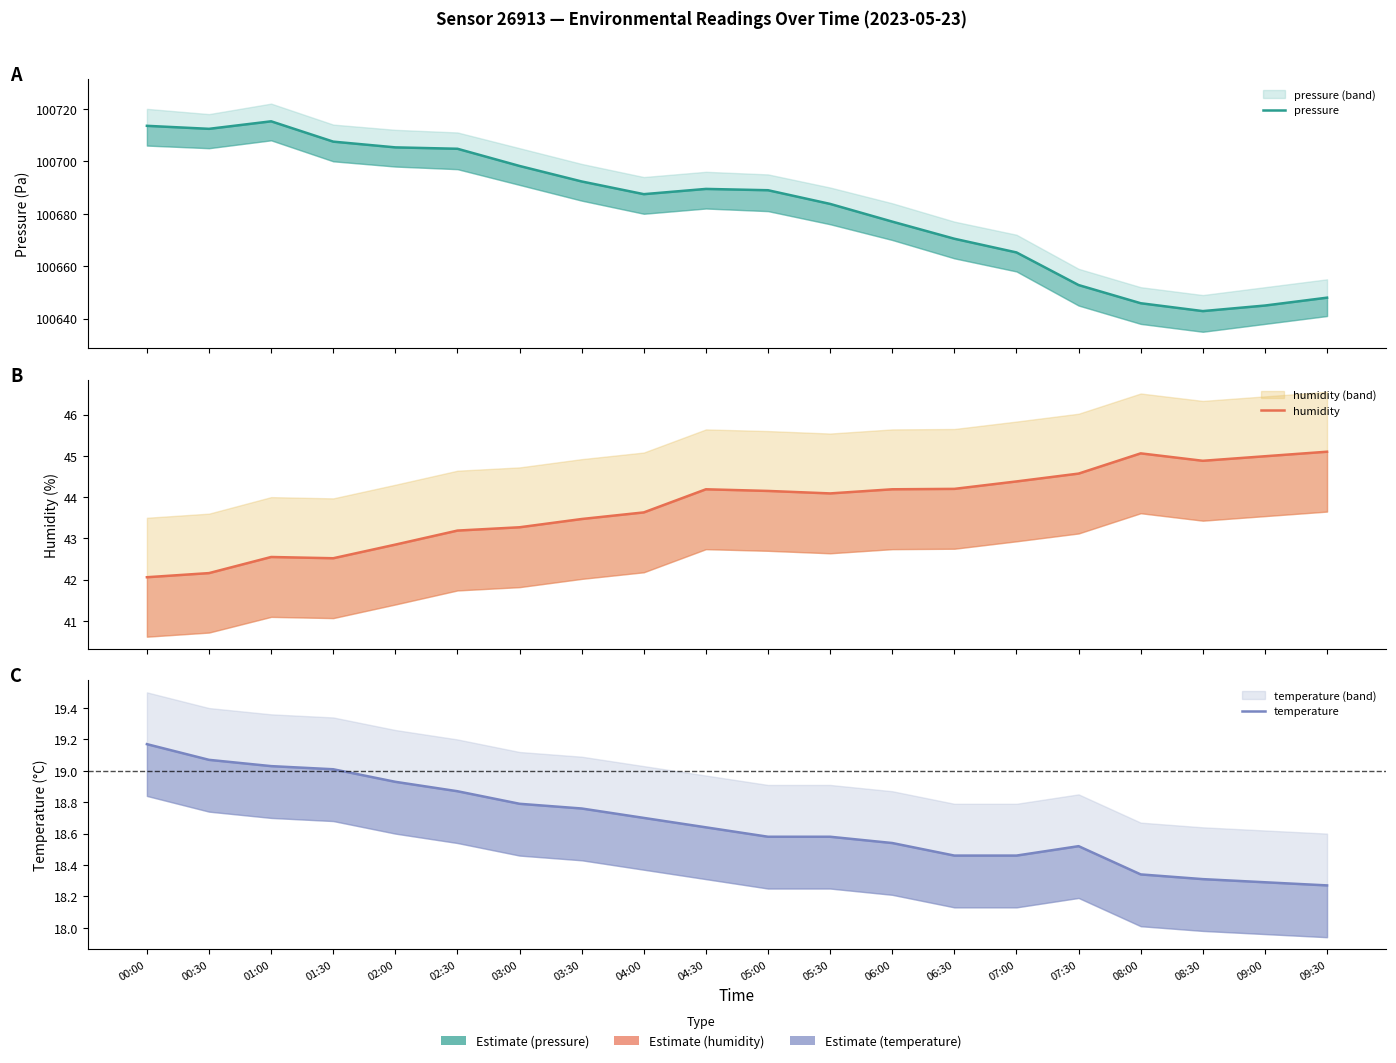

What is the label of the 18th point from the right?

01:00